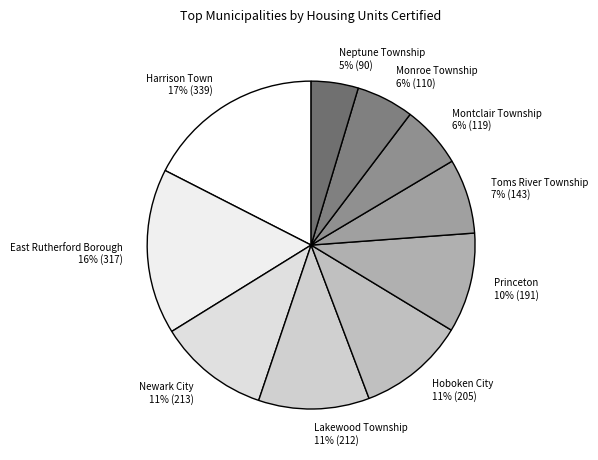

Is there a majority slice in this chart?

No